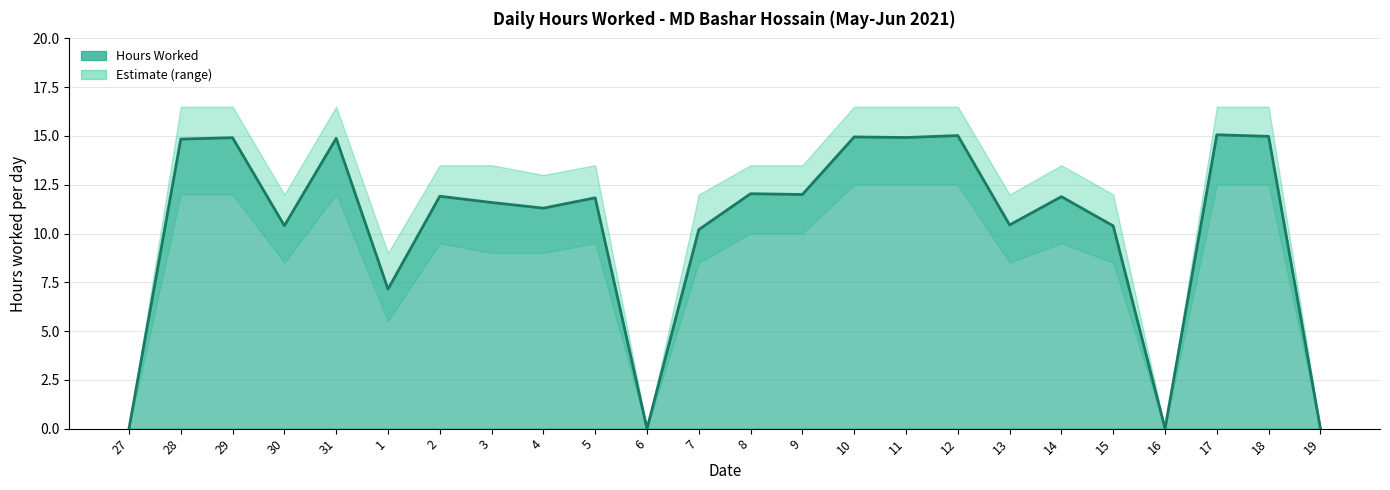

Reading right to left, what are all the values shown in this chart?

19=0.0	18=15.0	17=15.1	16=0.0	15=10.4	14=11.9	13=10.4	12=15.0	11=14.9	10=14.9	9=12.0	8=12.0	7=10.2	6=0.0	5=11.8	4=11.3	3=11.6	2=11.9	1=7.2	31=14.9	30=10.4	29=14.9	28=14.8	27=0.0